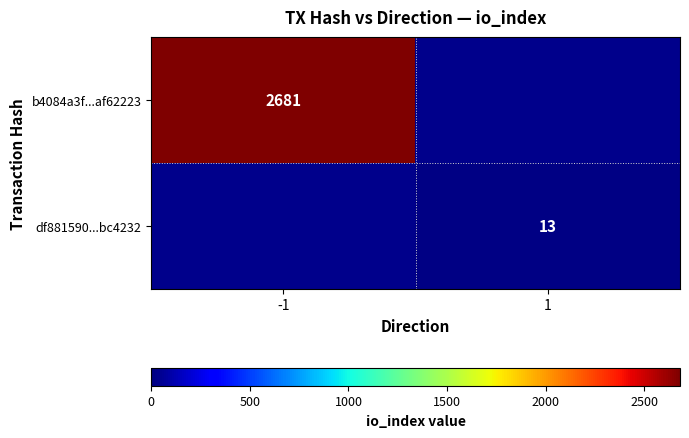

Is it true that b4084a3f...af62223 equals 1257 at -1?

False